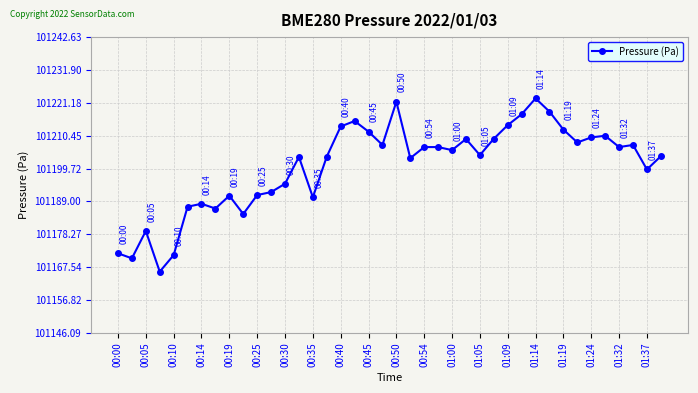

What is the difference between the maximum and minimum values?

56.5